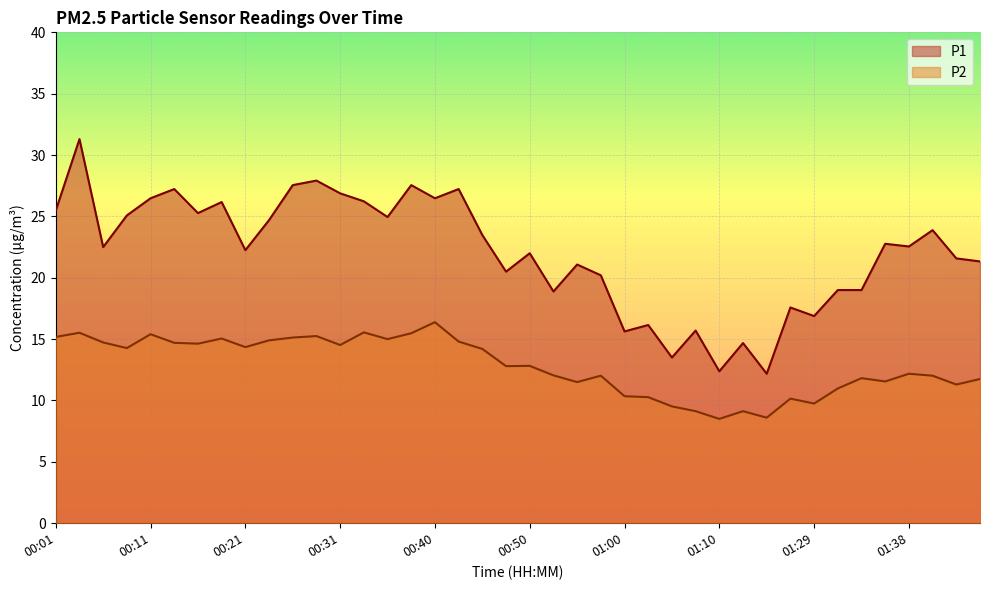

Reading left to right, transcribe all the data shown in this chart.

P1: 00:01=25.5	00:04=31.3	00:06=22.5	00:09=25.1	00:11=26.5	00:14=27.2	00:16=25.3	00:19=26.2	00:21=22.2	00:23=24.7	00:26=27.6	00:28=27.9	00:31=26.9	00:33=26.2	00:36=24.9	00:38=27.6	00:40=26.5	00:43=27.2	00:45=23.5	00:48=20.5	00:50=22.0	00:53=18.9	00:55=21.1	00:58=20.2	01:00=15.6	01:02=16.1	01:05=13.5	01:07=15.7	01:10=12.4	01:18=14.7	01:21=12.2	01:26=17.6	01:29=16.9	01:31=19.0	01:34=19.0	01:36=22.8	01:38=22.6	01:41=23.9	01:43=21.6	01:46=21.3
P2: 00:01=15.2	00:04=15.5	00:06=14.7	00:09=14.3	00:11=15.4	00:14=14.7	00:16=14.6	00:19=15.1	00:21=14.3	00:23=14.9	00:26=15.1	00:28=15.2	00:31=14.5	00:33=15.6	00:36=15.0	00:38=15.5	00:40=16.4	00:43=14.8	00:45=14.2	00:48=12.8	00:50=12.8	00:53=12.1	00:55=11.5	00:58=12.0	01:00=10.3	01:02=10.3	01:05=9.5	01:07=9.1	01:10=8.5	01:18=9.1	01:21=8.6	01:26=10.2	01:29=9.8	01:31=11.0	01:34=11.8	01:36=11.6	01:38=12.2	01:41=12.0	01:43=11.3	01:46=11.8